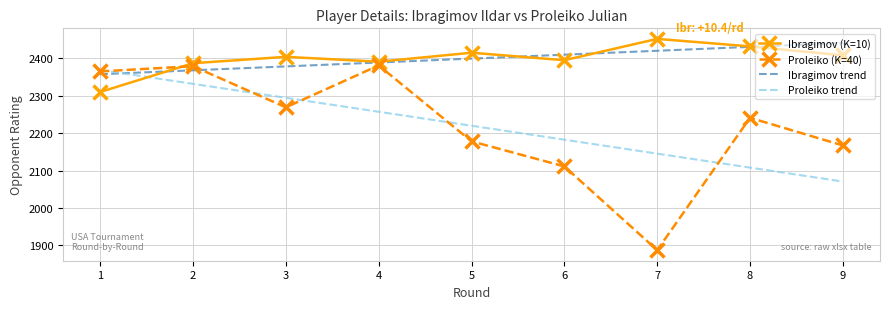

At which category is the sum across all series the highest?

2